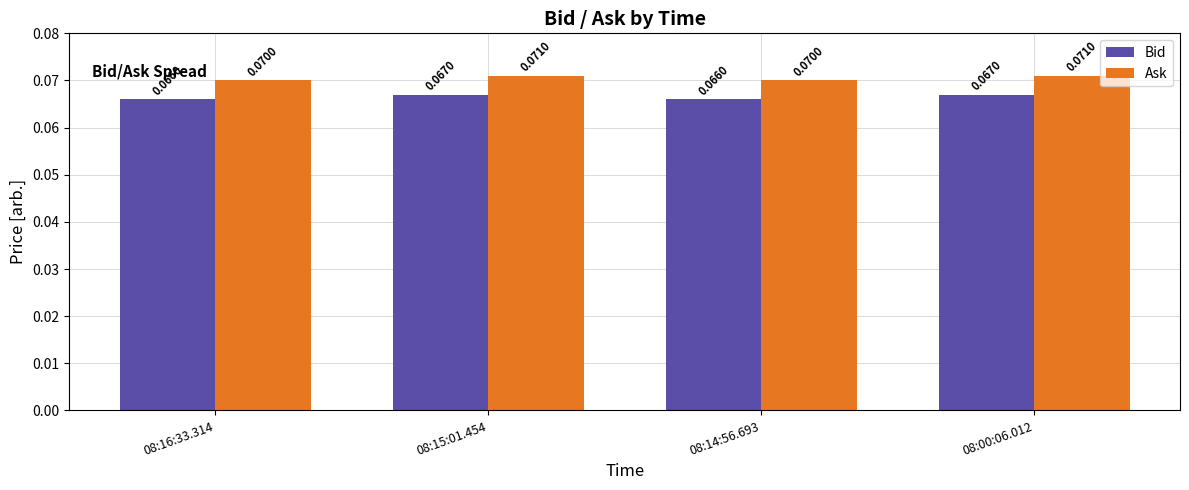

List the series in order of their peak value, highest first.

Ask, Bid